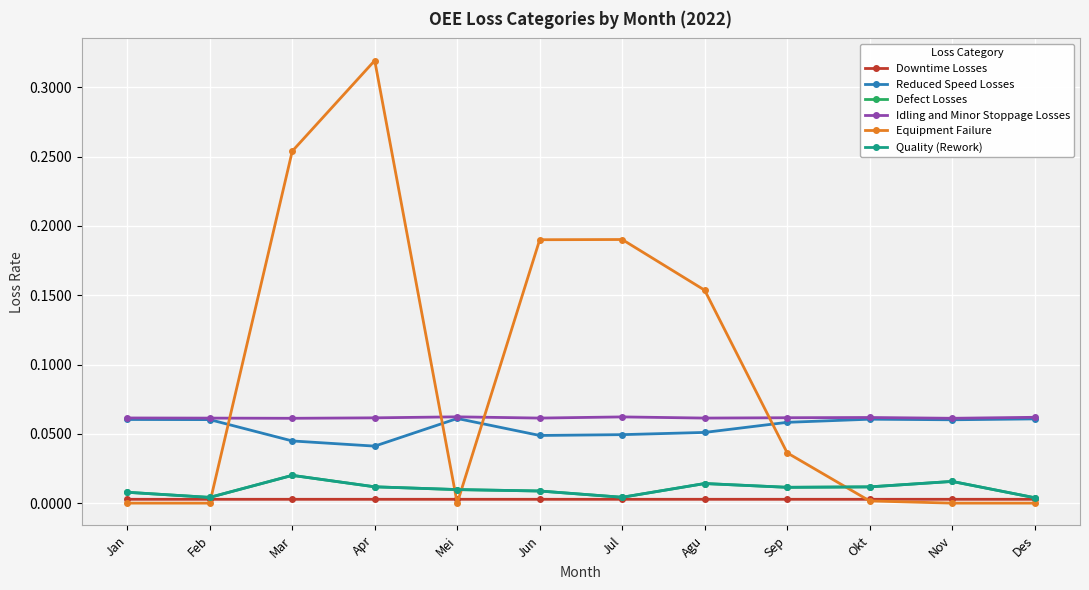

Is this an area chart (filled region under the line)?

No